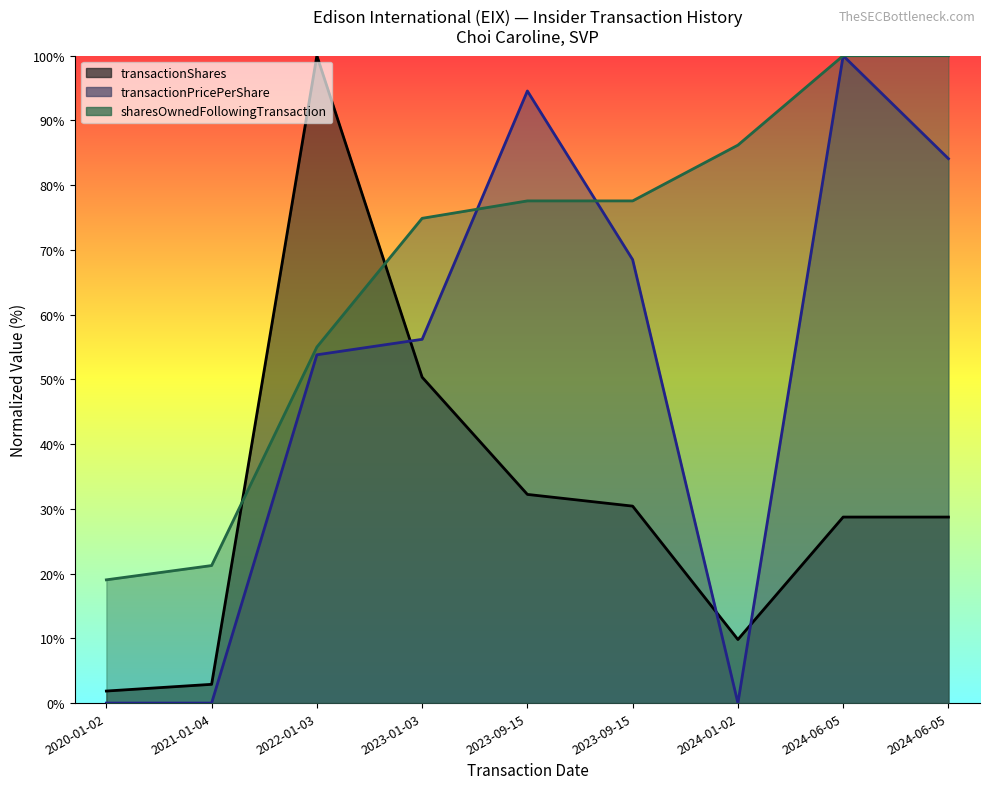

Does the chart have visible grid lines?

No